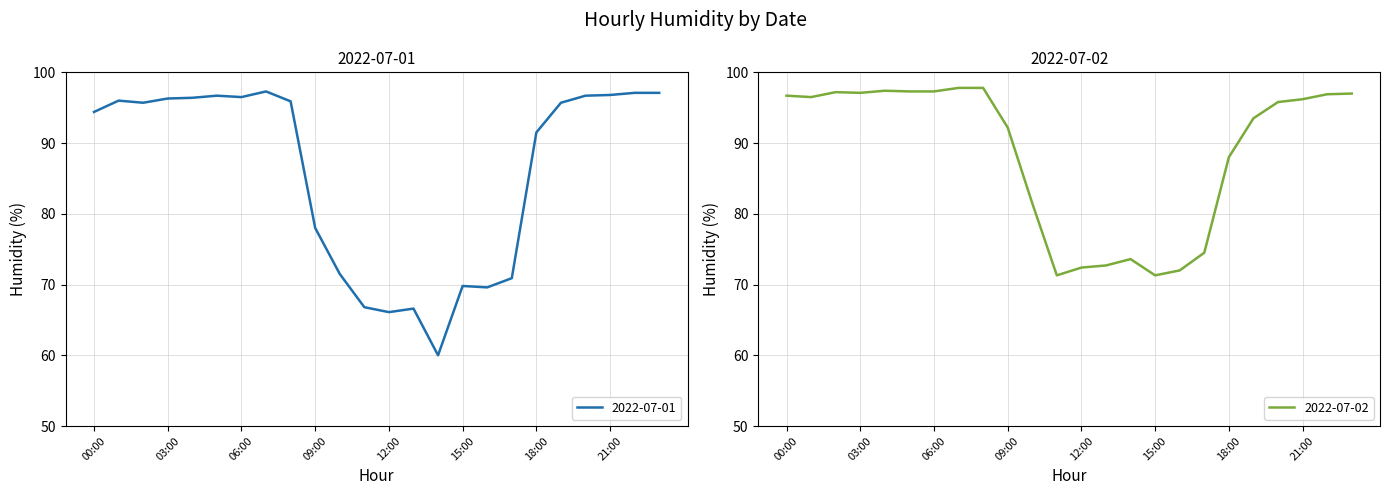

Which series has the widest spread of values?

2022-07-01